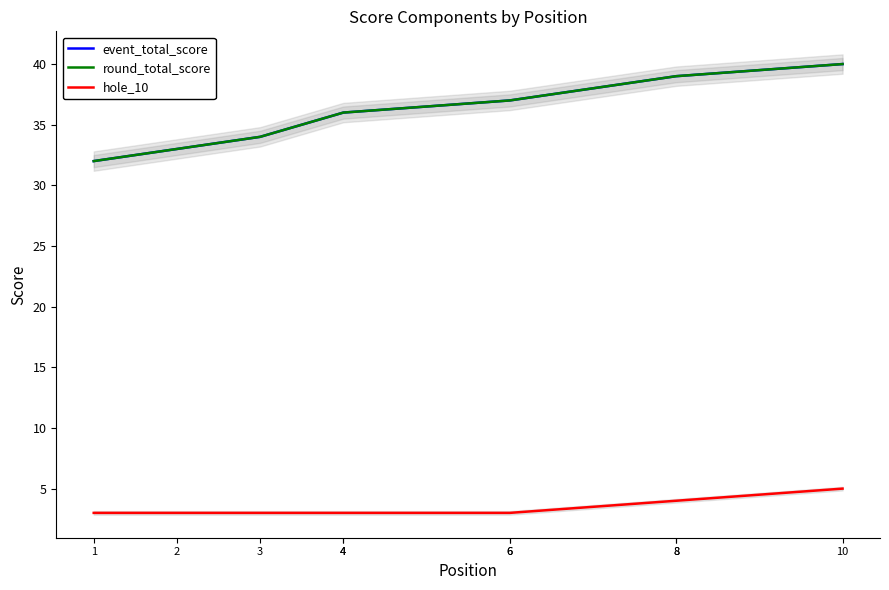

What is the total value across all series at 2?

69